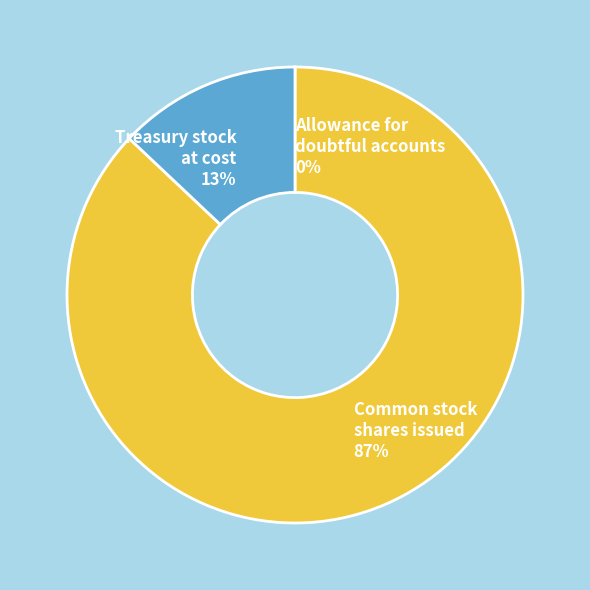

Is there any slice that represents more than half of the pie?

Yes